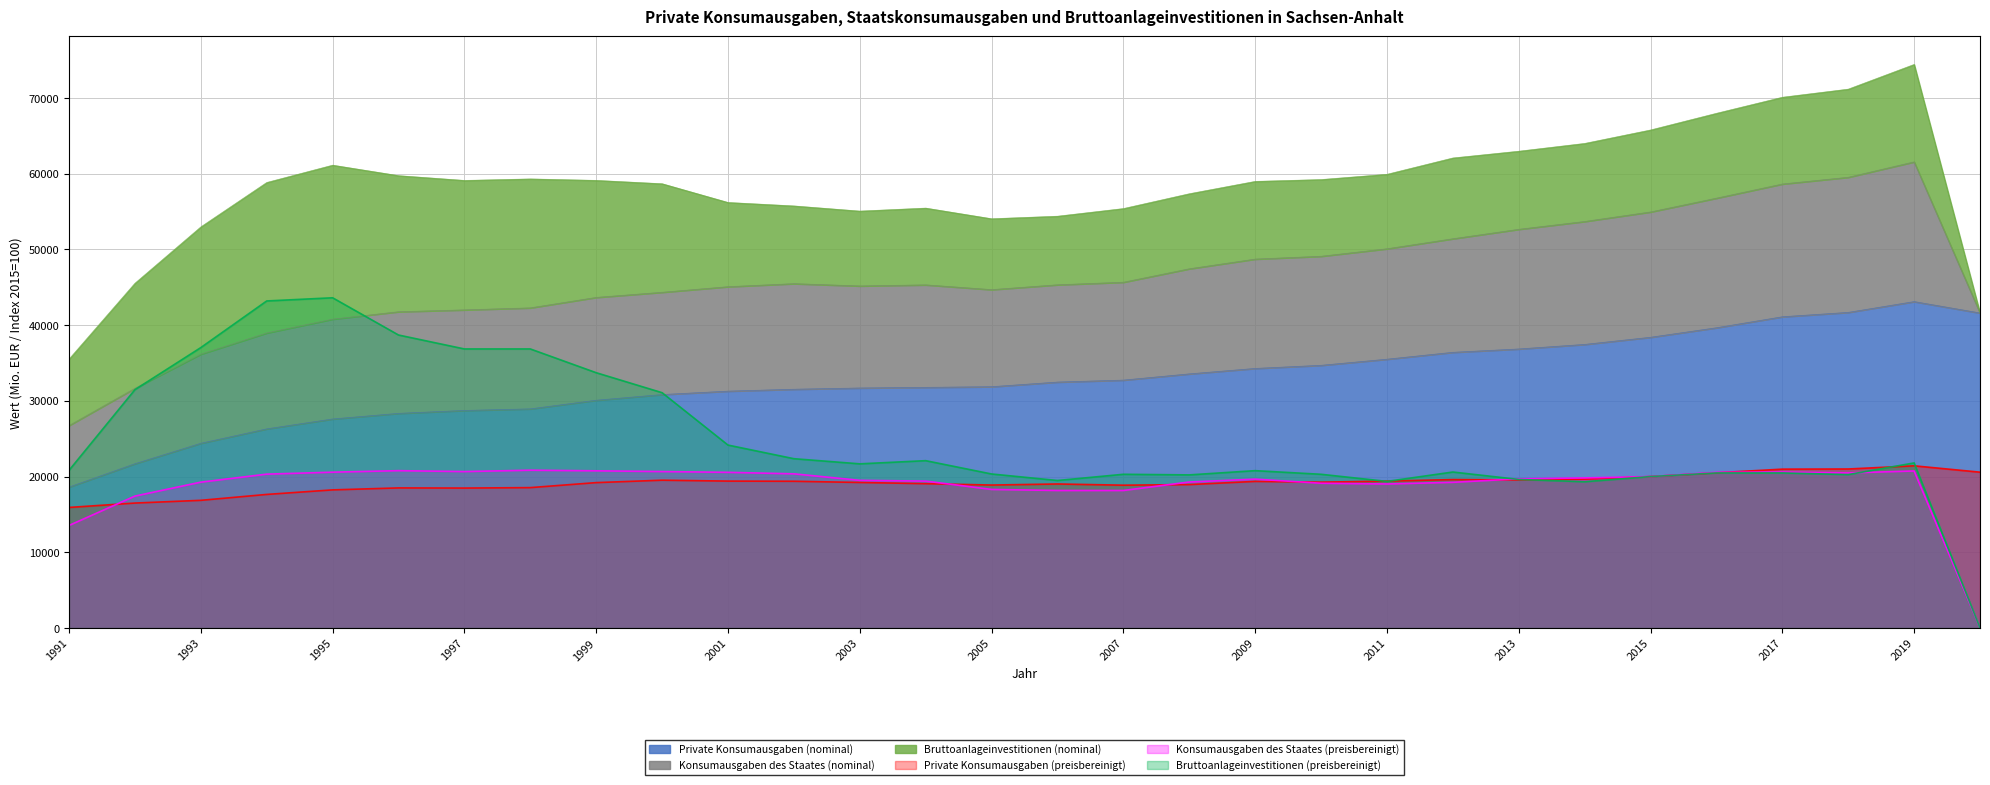

At which label does Bruttoanlageinvestitionen (preisbereinigt) reach its minimum?

2020